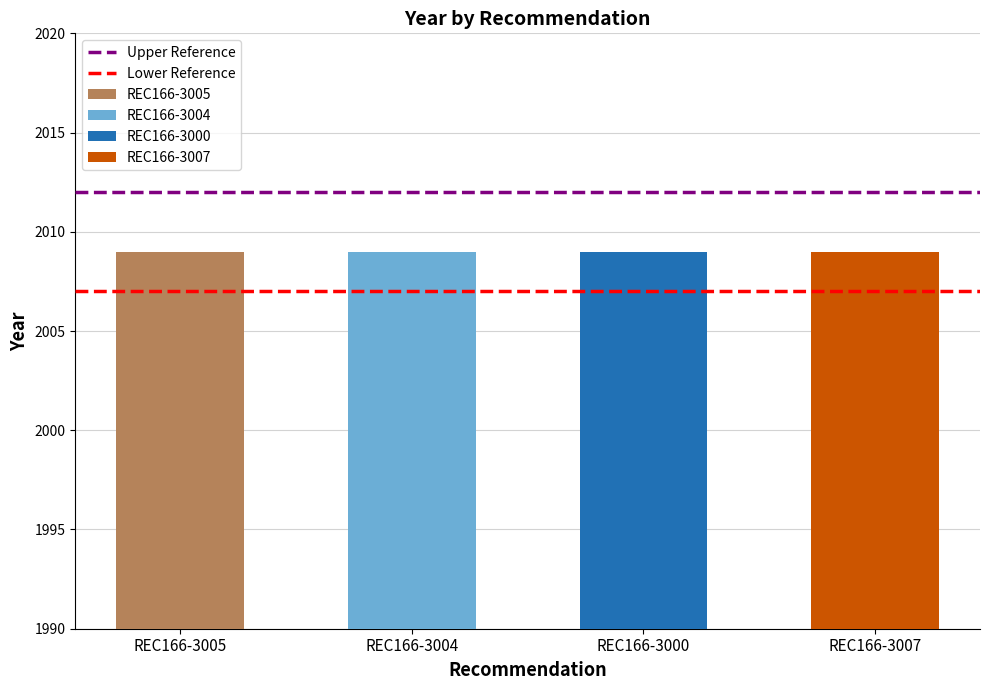

The value of Lower Reference at REC166-3004 is 2007. True or false?

True